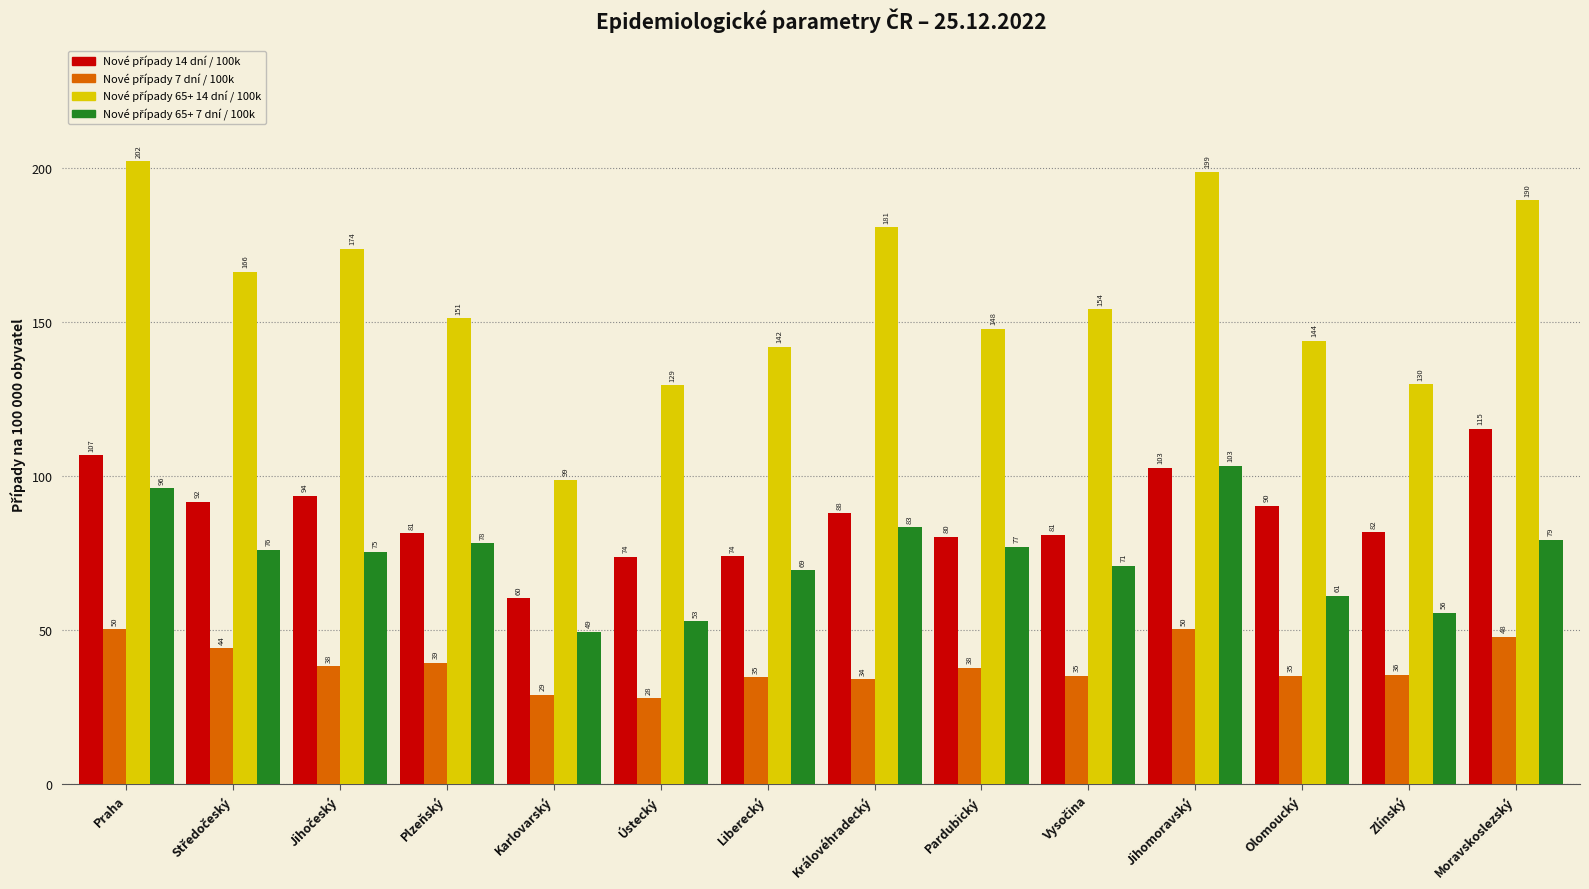

At how many categories does at least one series exceed 30?

14